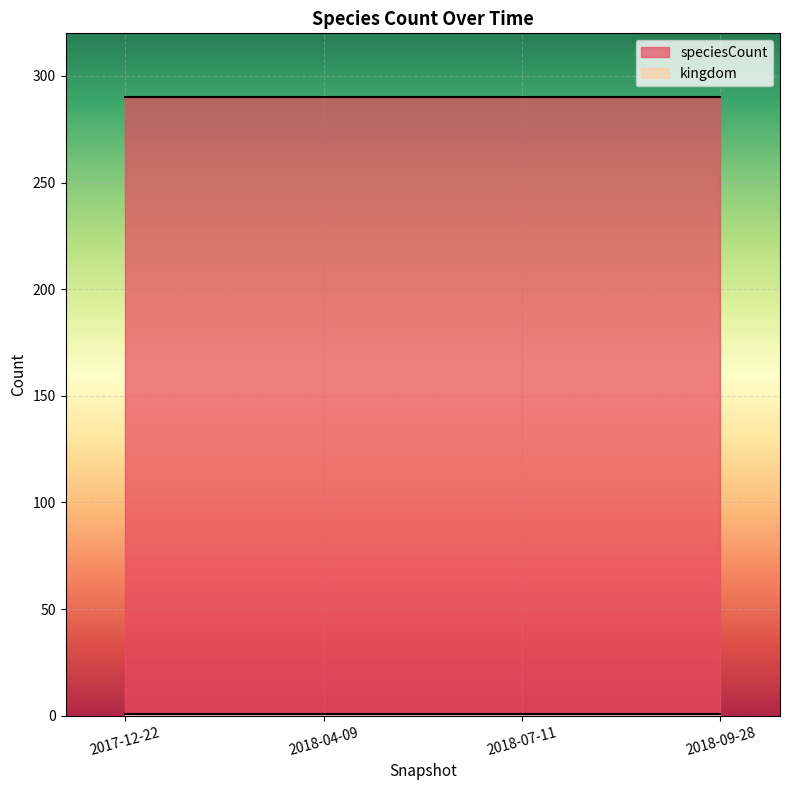

Rank the categories by speciesCount value from lowest to highest.

2017-12-22, 2018-04-09, 2018-07-11, 2018-09-28